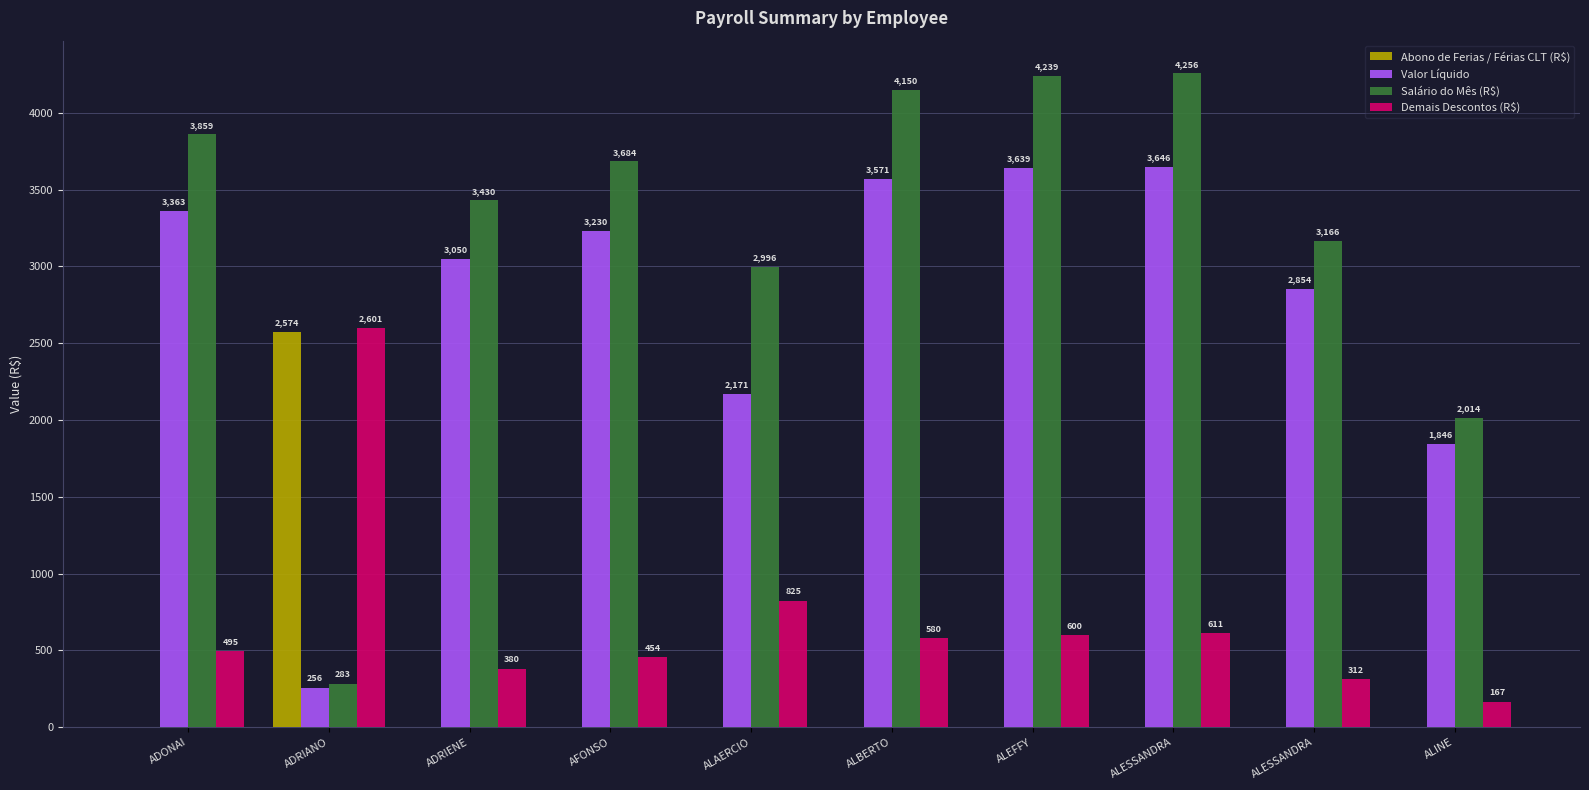

The Salário do Mês (R$) series shows 6313.9 at ADONAI. True or false?

False